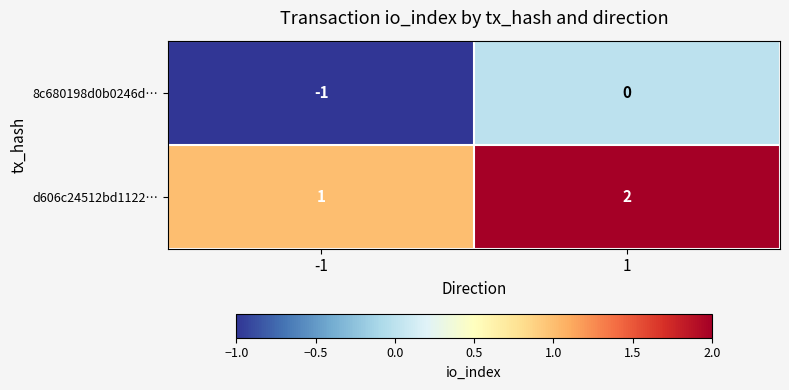

List the series in order of their overall mean, highest first.

d606c24512bd1122…, 8c680198d0b0246d…